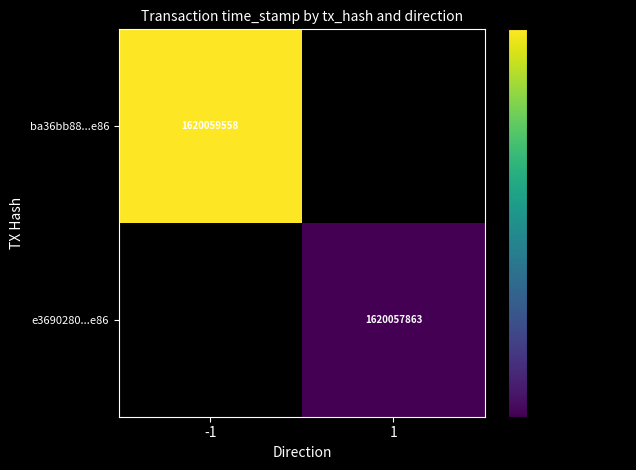

Count the number of categories in the chart.

2